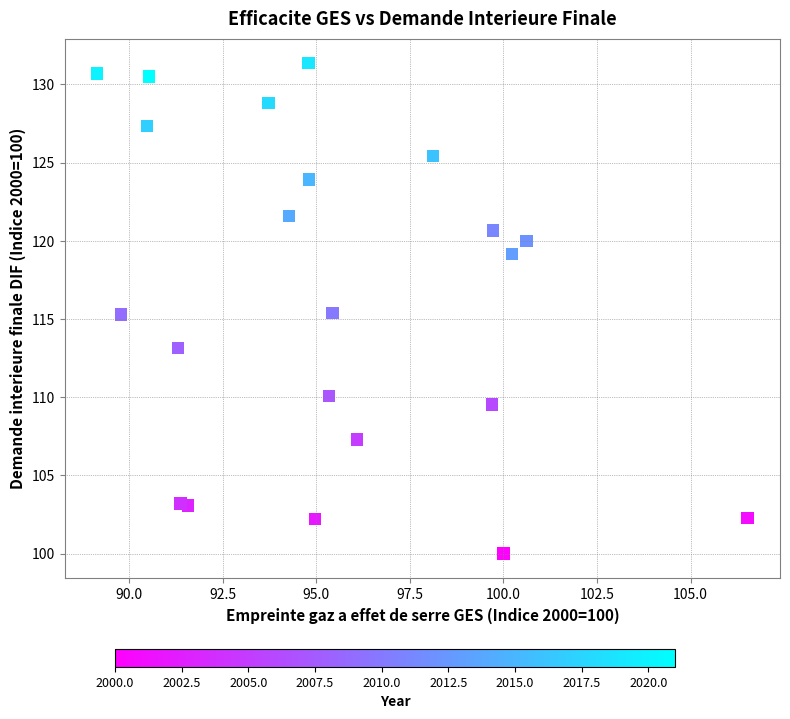

What is the range of X values (max minus min)?

17.4